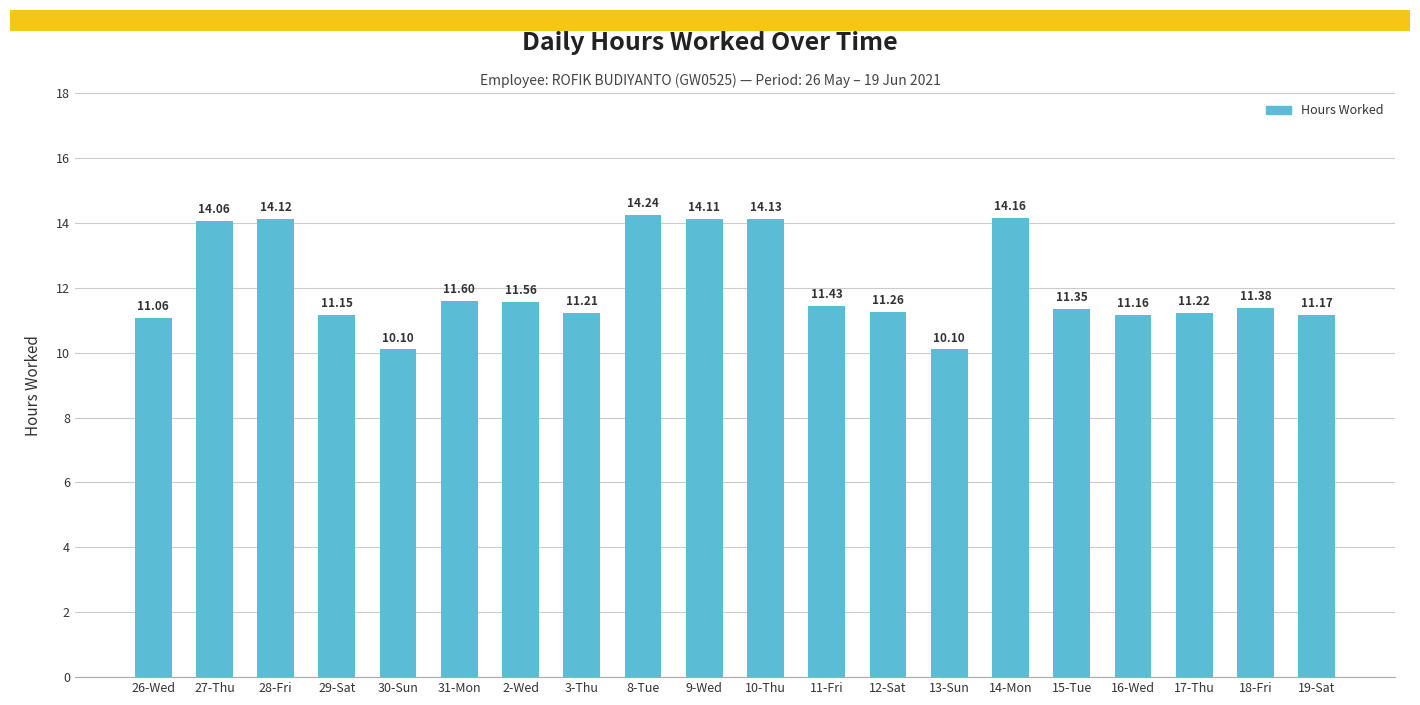

Does the chart contain any negative values?

No